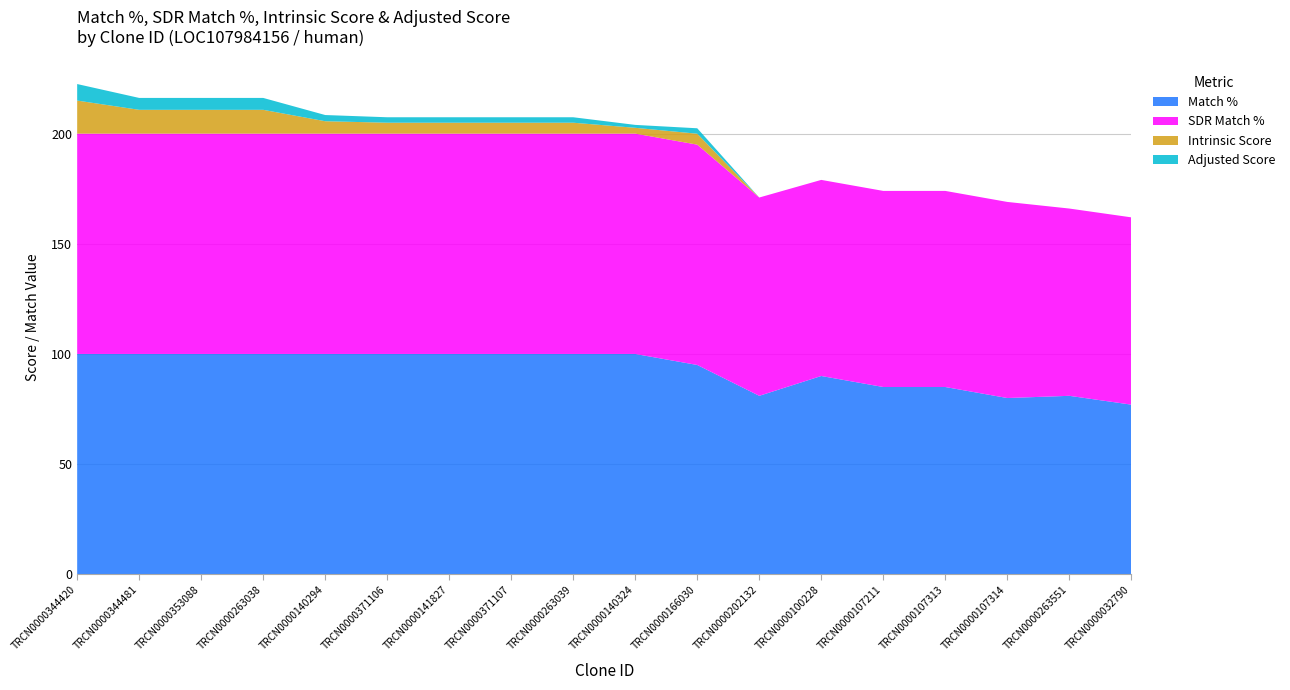

Reading left to right, what are all the values shown in this chart?

Match %: 100.0	100.0	100.0	100.0	100.0	100.0	100.0	100.0	100.0	100.0	95.0	81.0	90.0	85.0	85.0	80.0	81.0	77.0
SDR Match %: 100.0	100.0	100.0	100.0	100.0	100.0	100.0	100.0	100.0	100.0	100.0	90.0	89.0	89.0	89.0	89.0	85.0	85.0
Intrinsic Score: 15.0	10.8	10.8	10.8	5.6	5.0	5.0	5.0	5.0	2.6	5.0	0.0	0.0	0.0	0.0	0.0	0.0	0.0
Adjusted Score: 7.5	5.4	5.4	5.4	2.8	2.5	2.5	2.5	2.5	1.3	2.5	0.0	0.0	0.0	0.0	0.0	0.0	0.0